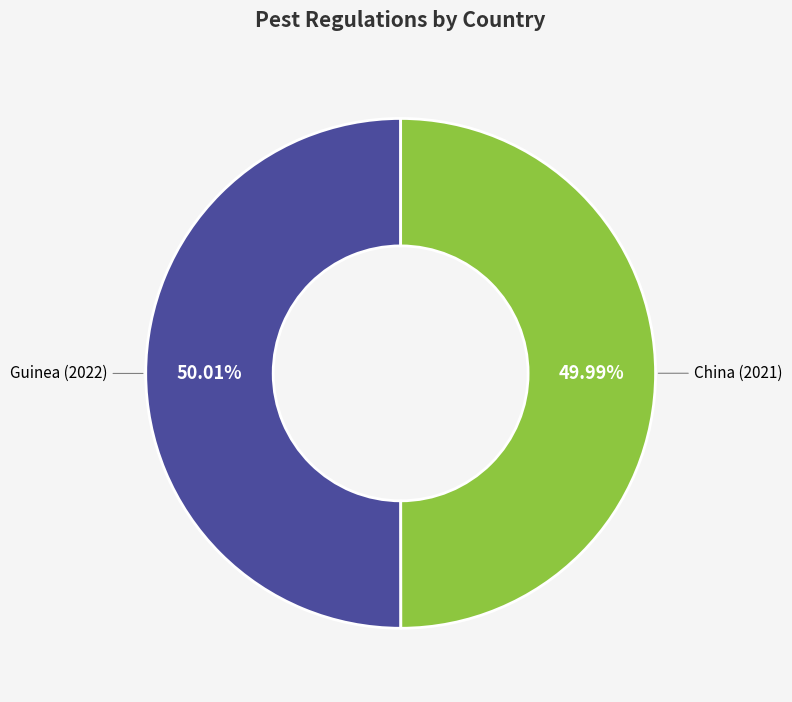

What percentage is NOT represented by Guinea?

50.0%